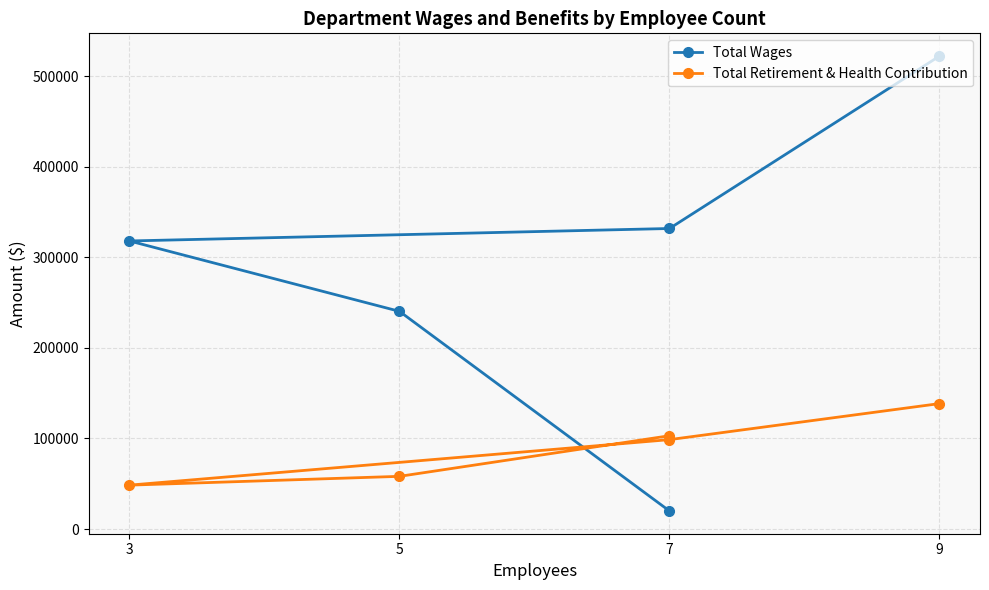

At which category is the sum across all series the highest?

9